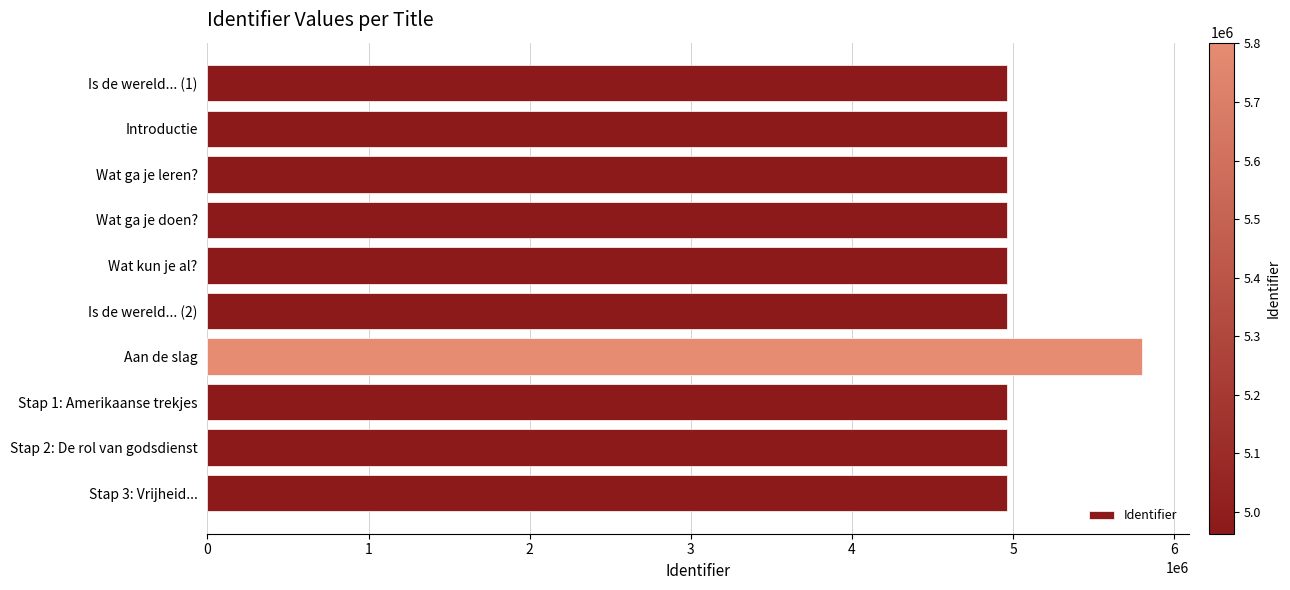

What is the maximum value shown in the chart?

5801251